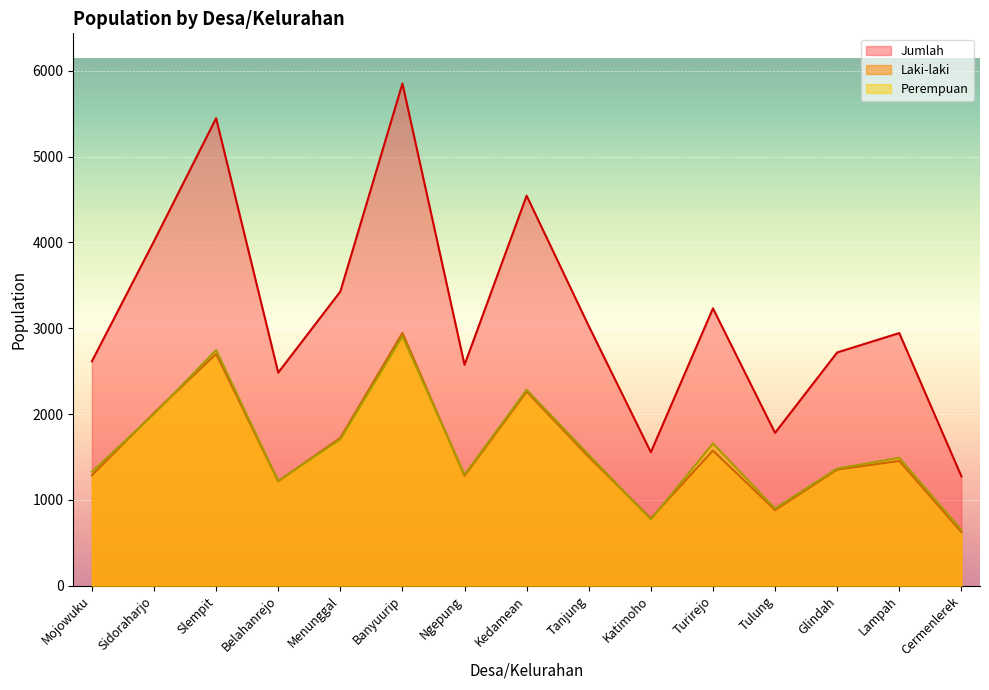

How many lines are shown in the chart?

3